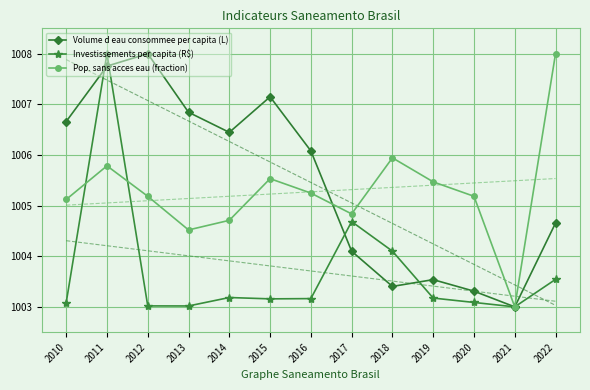

Where is the first local maximum for Investissements per capita (R$)?

2011